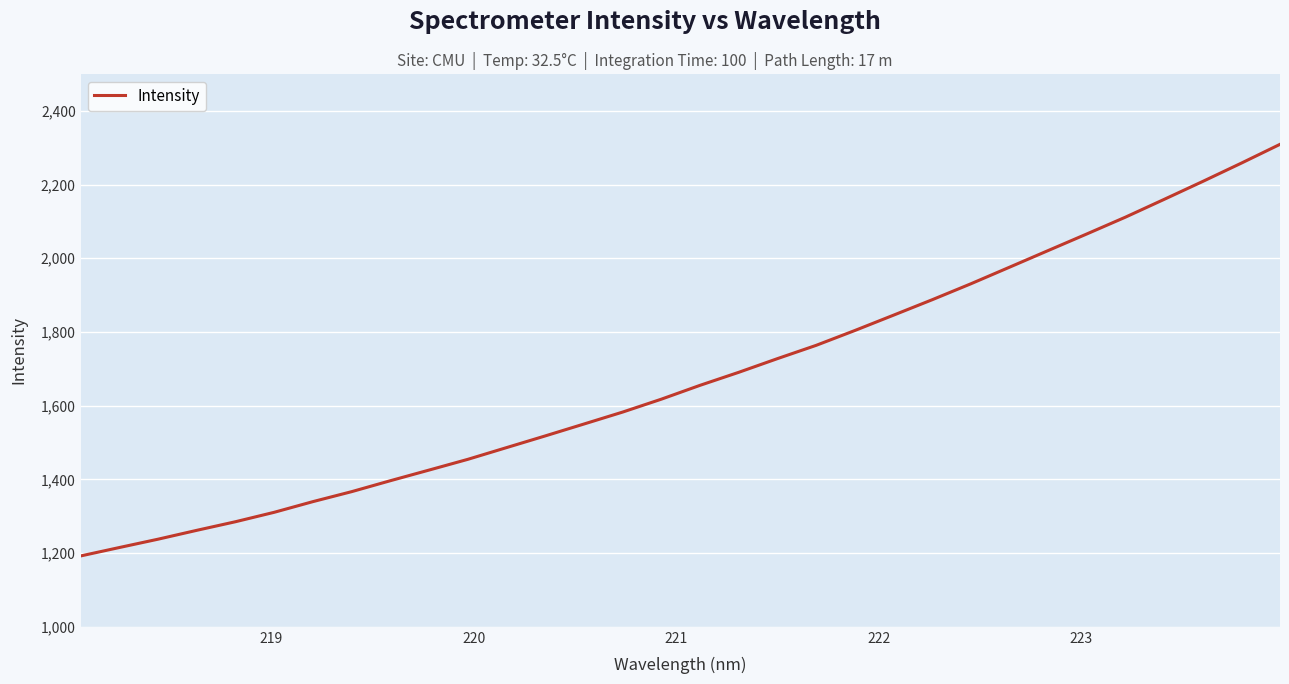

What is the difference between the maximum and minimum values?

1116.9